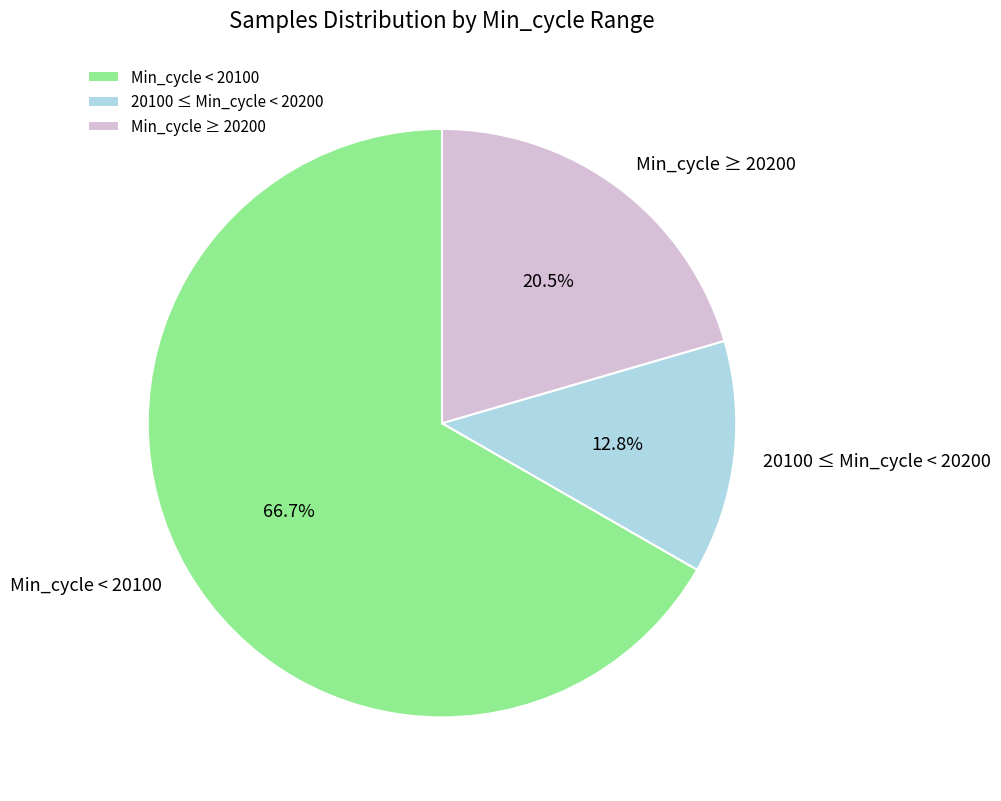

How many slices are in this pie chart?

3